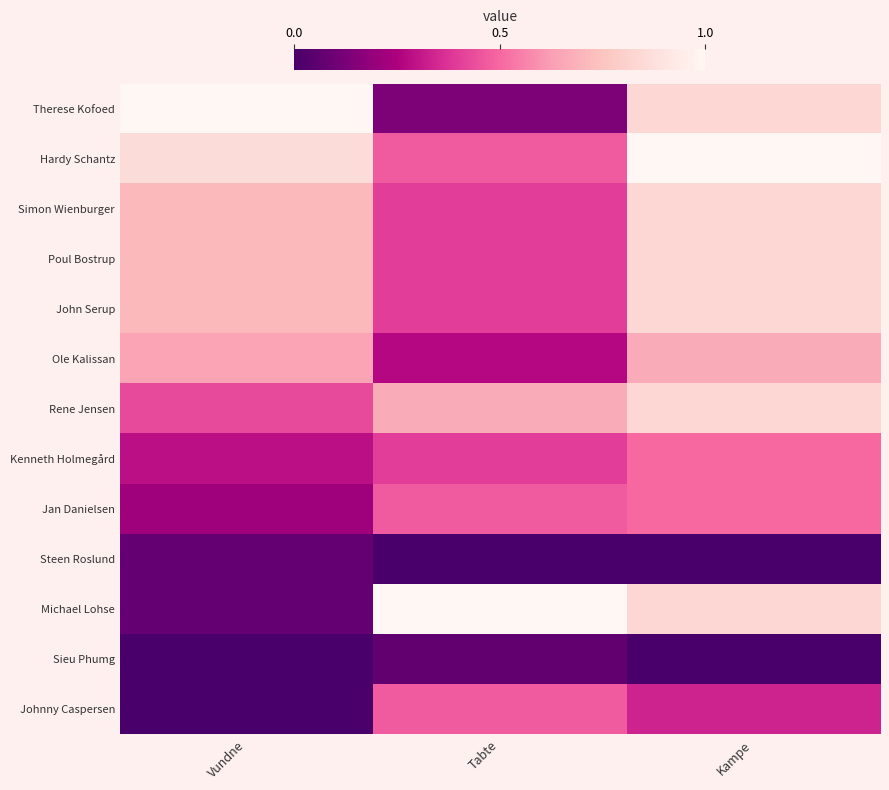

At which category is the sum across all series the highest?

Kampe